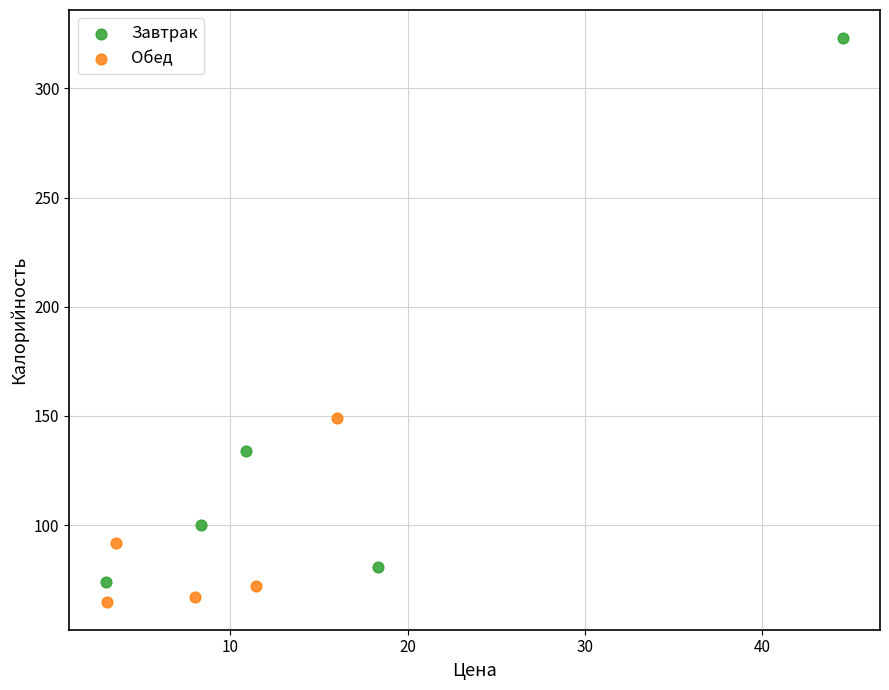

Which series reaches the maximum Y coordinate?

Завтрак